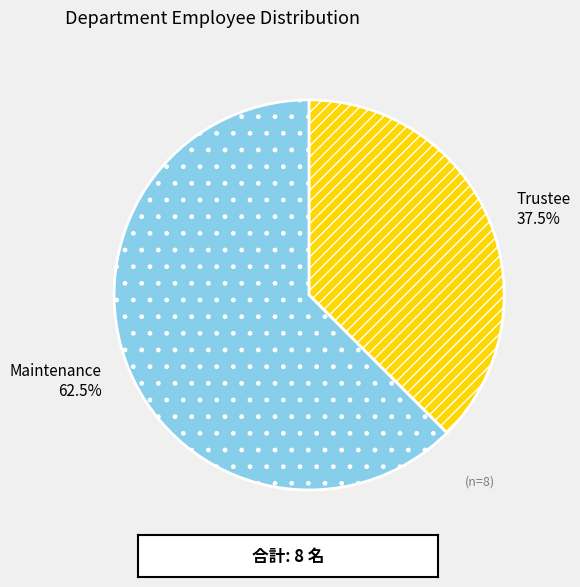

Which slice is the smallest?

Trustee